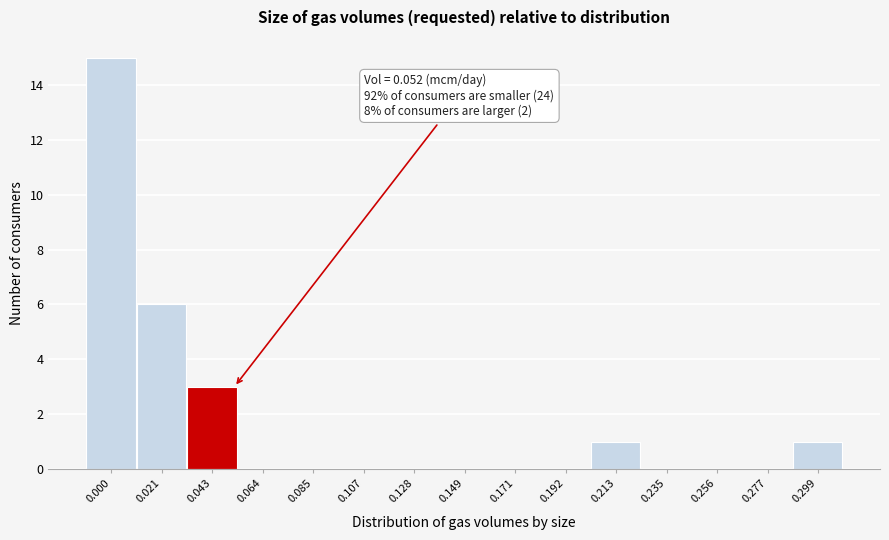

Reading left to right, extract all data points from this chart.

0.000=15	0.021=6	0.043=3	0.064=0	0.085=0	0.107=0	0.128=0	0.149=0	0.171=0	0.192=0	0.213=1	0.235=0	0.256=0	0.277=0	0.299=1